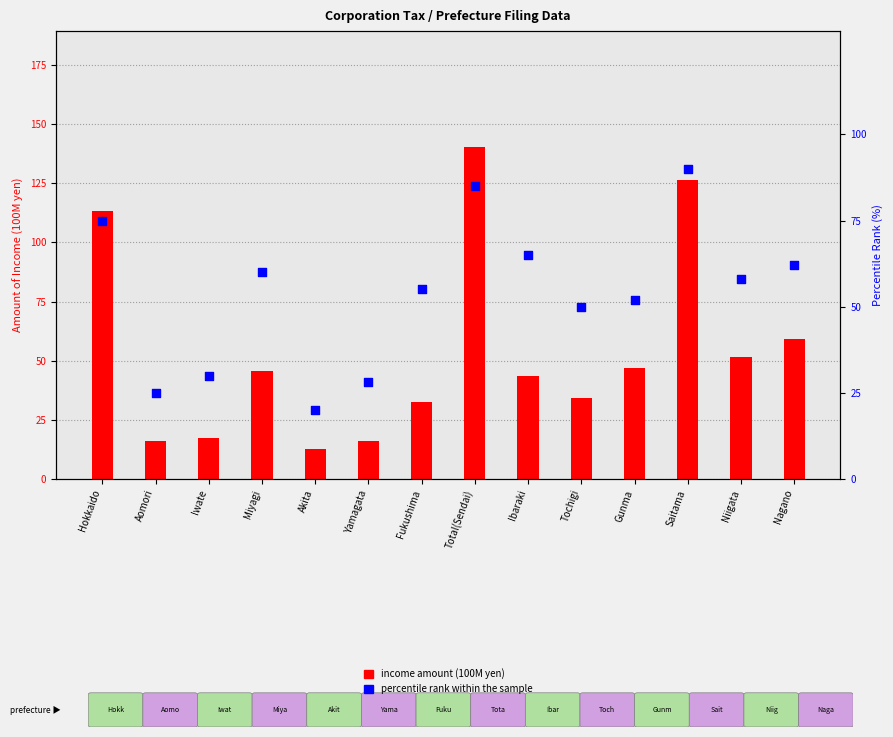

At how many categories does at least one series exceed 116?

2